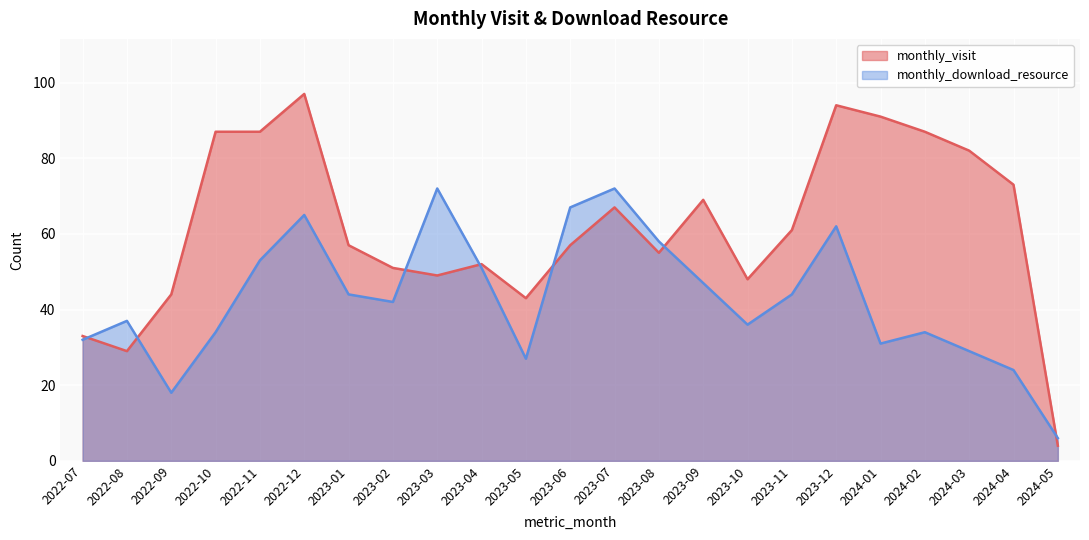

What are all the series names shown in the legend?

monthly_visit, monthly_download_resource